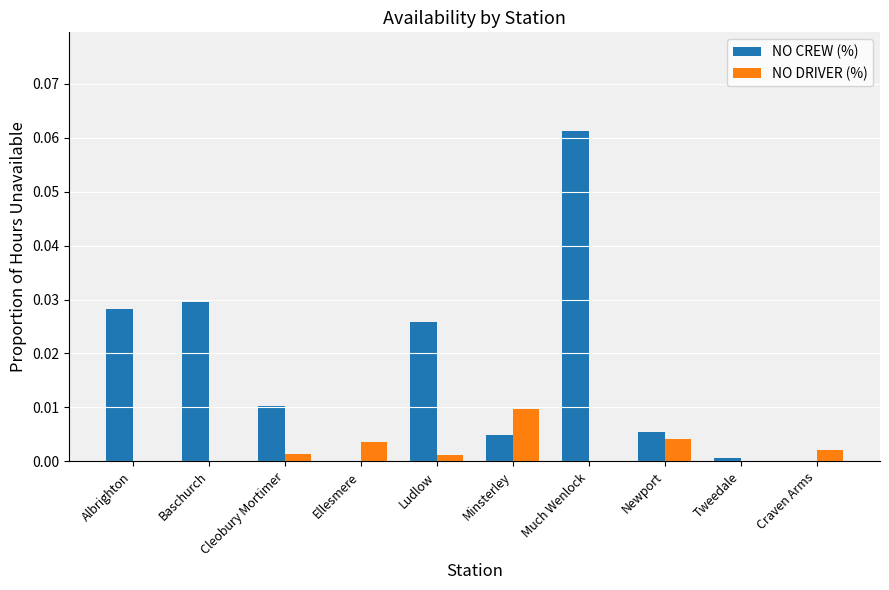

At which category is the sum across all series the highest?

Much Wenlock